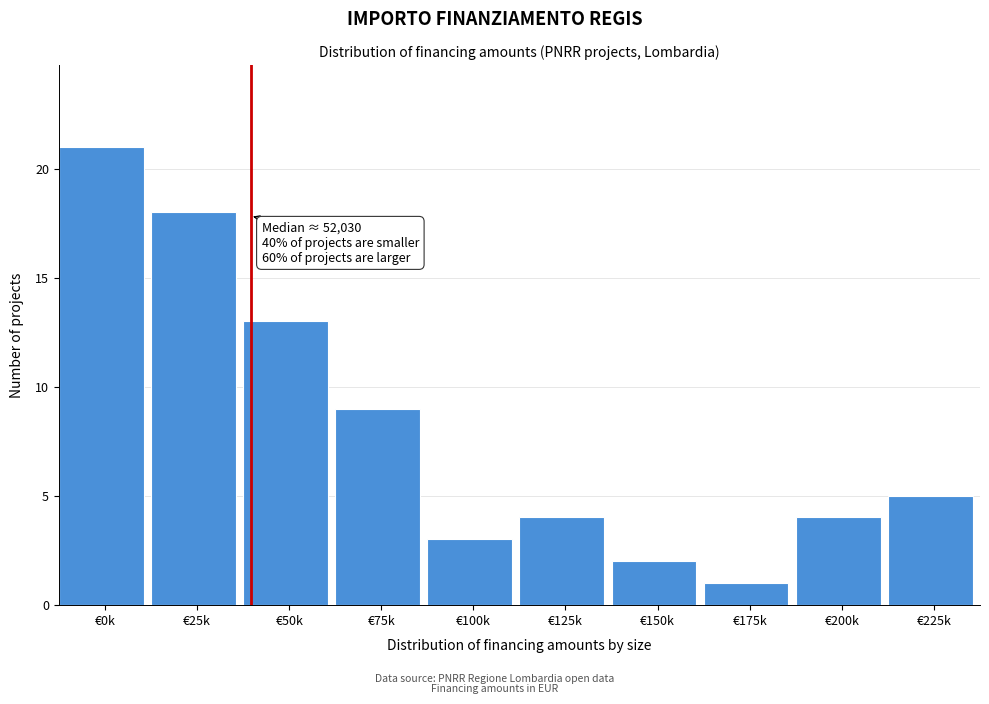

Reading right to left, transcribe all the data shown in this chart.

5	4	1	2	4	3	9	13	18	21